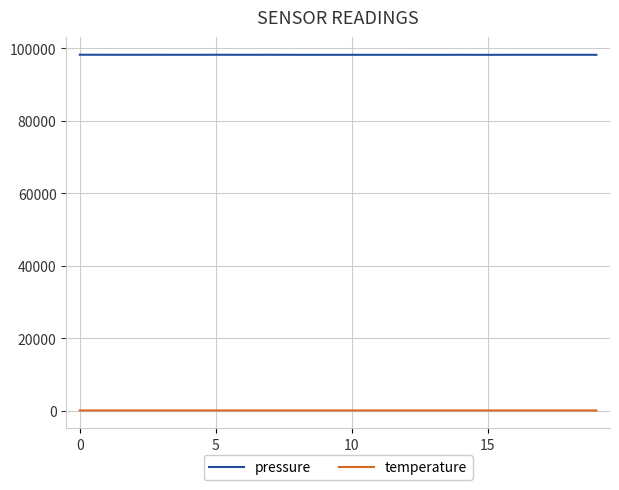

Which series has the largest total across all categories?

pressure